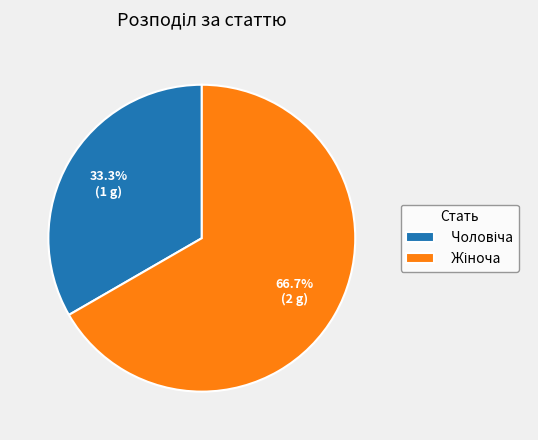

Does any single category account for the majority?

Yes